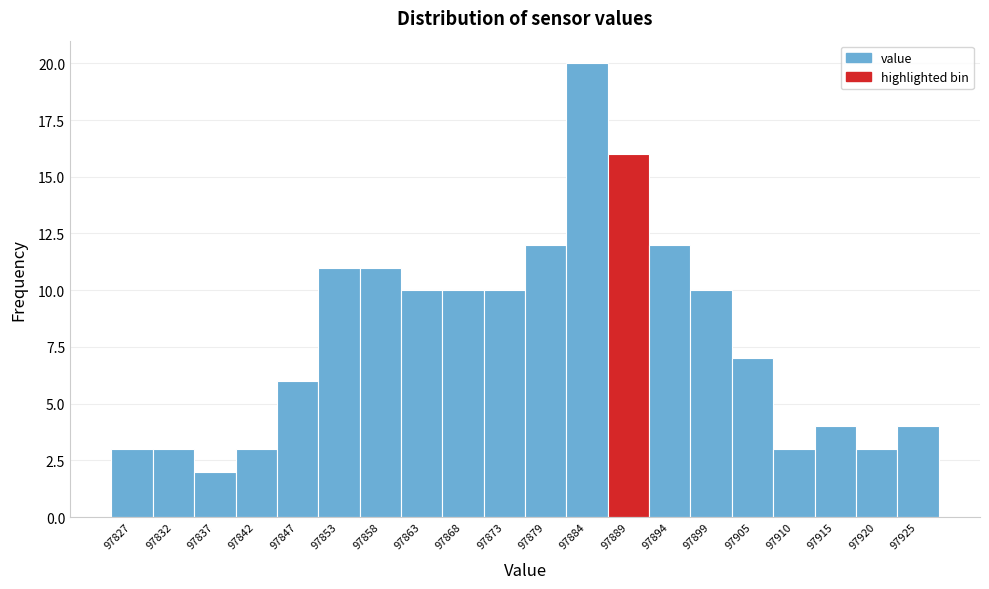

Reading left to right, transcribe all the data shown in this chart.

97827=3	97832=3	97837=2	97842=3	97847=6	97853=11	97858=11	97863=10	97868=10	97873=10	97879=12	97884=20	97889=16	97894=12	97899=10	97905=7	97910=3	97915=4	97920=3	97925=4